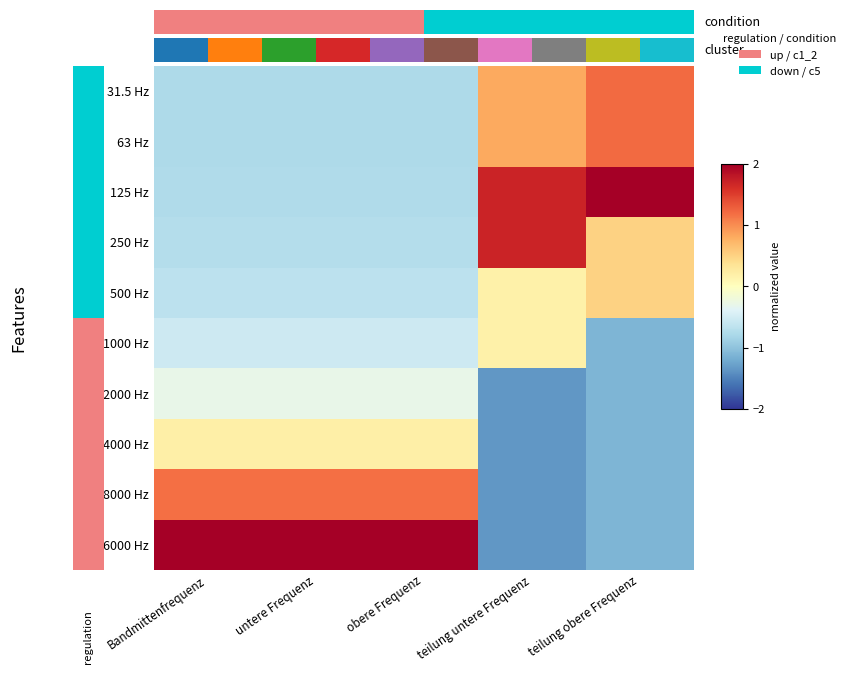

Rank the series by their maximum value, from highest to lowest.

125 Hz, 16000 Hz, 250 Hz, 31.5 Hz, 63 Hz, 8000 Hz, 500 Hz, 4000 Hz, 1000 Hz, 2000 Hz